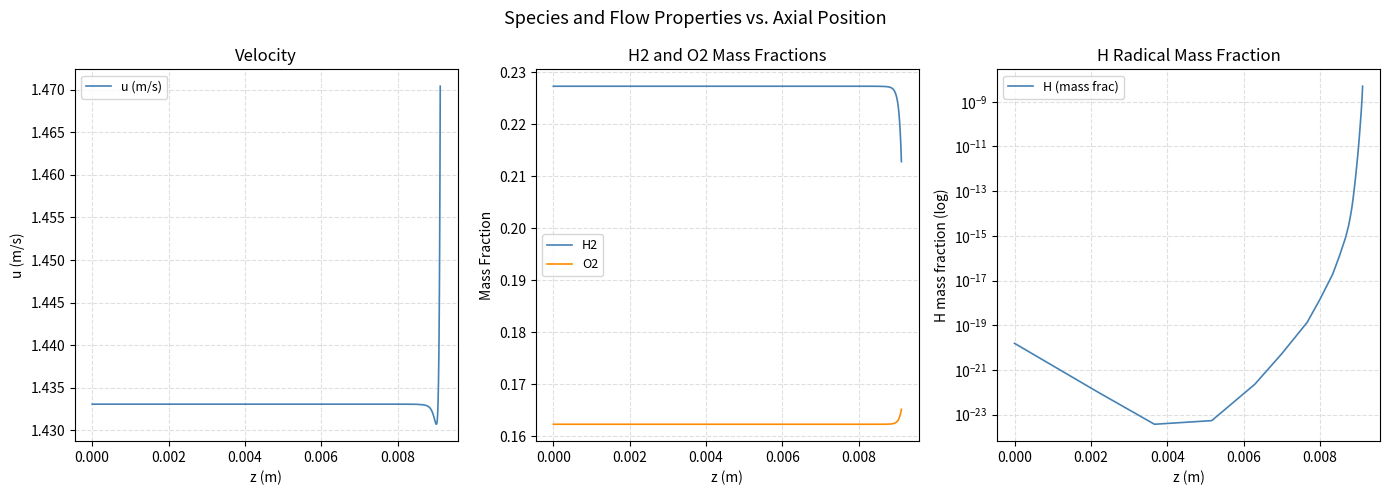

Reading right to left, transcribe all the data shown in this chart.

u (m/s): 1.5	1.5	1.5	1.5	1.4	1.4	1.4	1.4	1.4	1.4	1.4	1.4	1.4	1.4	1.4	1.4	1.4	1.4	1.4	1.4	1.4	1.4	1.4	1.4	1.4	1.4	1.4	1.4	1.4	1.4	1.4	1.4	1.4	1.4	1.4	1.4	1.4	1.4	1.4	1.4
H2: 0.2	0.2	0.2	0.2	0.2	0.2	0.2	0.2	0.2	0.2	0.2	0.2	0.2	0.2	0.2	0.2	0.2	0.2	0.2	0.2	0.2	0.2	0.2	0.2	0.2	0.2	0.2	0.2	0.2	0.2	0.2	0.2	0.2	0.2	0.2	0.2	0.2	0.2	0.2	0.2
O2: 0.2	0.2	0.2	0.2	0.2	0.2	0.2	0.2	0.2	0.2	0.2	0.2	0.2	0.2	0.2	0.2	0.2	0.2	0.2	0.2	0.2	0.2	0.2	0.2	0.2	0.2	0.2	0.2	0.2	0.2	0.2	0.2	0.2	0.2	0.2	0.2	0.2	0.2	0.2	0.2
H (mass frac): 0.0	0.0	0.0	0.0	0.0	0.0	0.0	0.0	0.0	0.0	0.0	0.0	0.0	0.0	0.0	0.0	0.0	0.0	0.0	0.0	0.0	0.0	0.0	0.0	0.0	0.0	0.0	0.0	0.0	0.0	0.0	0.0	0.0	0.0	0.0	0.0	0.0	0.0	0.0	0.0